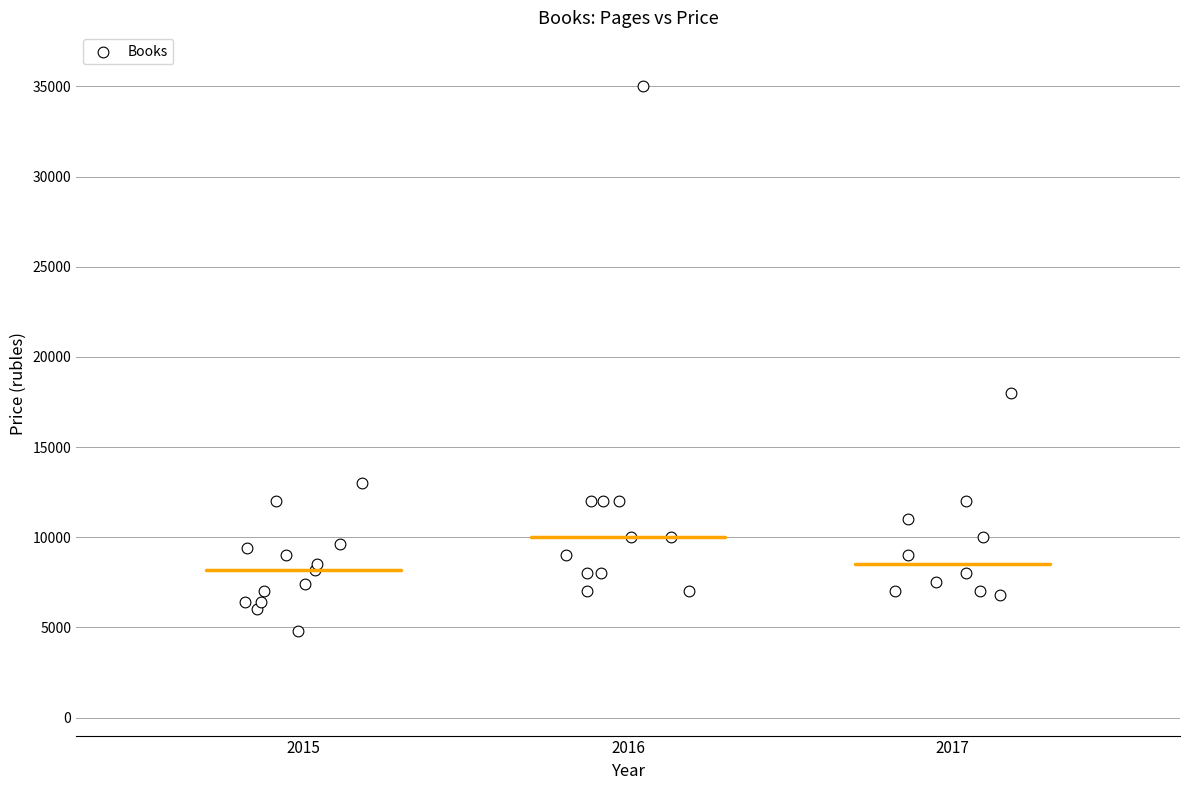

What Y value in the scatter plot is closest to 19900?

18000